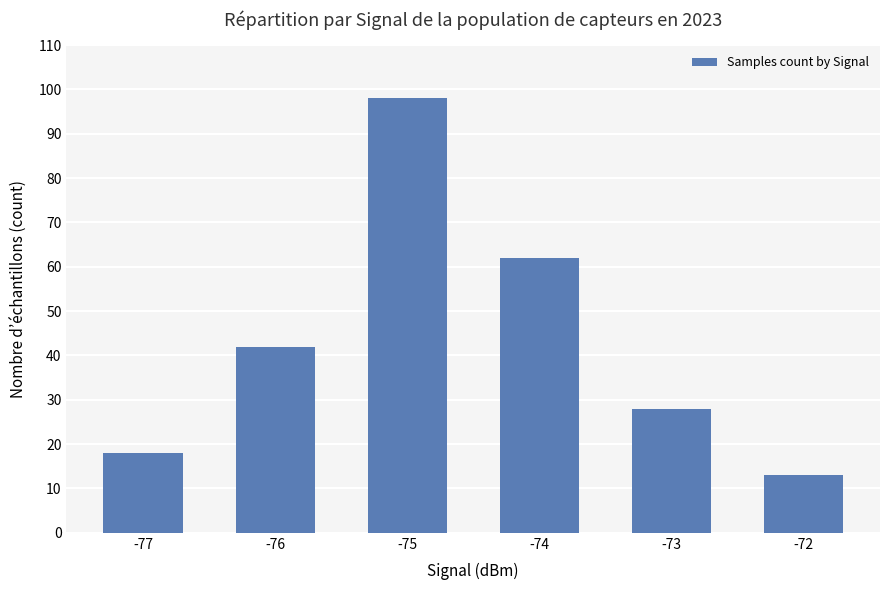

What is the approximate value at -77?

18